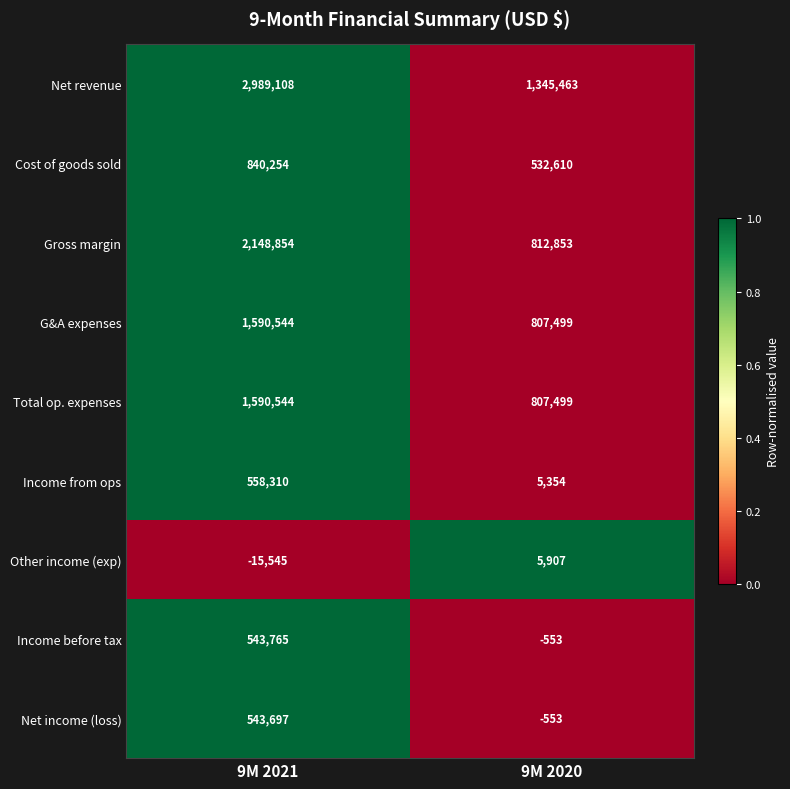

The Cost of goods sold series shows 840254 at 9M 2021. True or false?

True